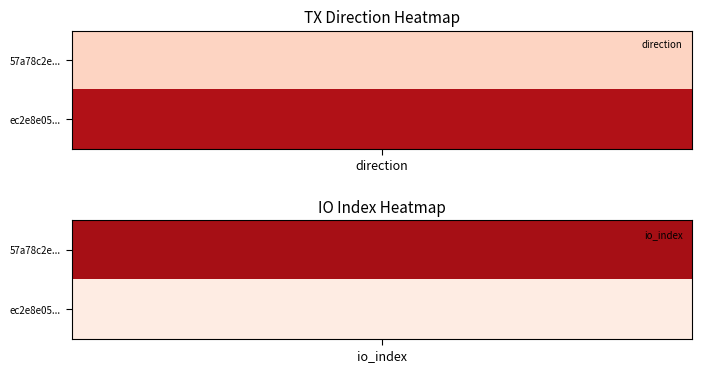

Where is 57a78c2e194d6aebf4786c95a8951d499320901 nearest to the value 16?

-1